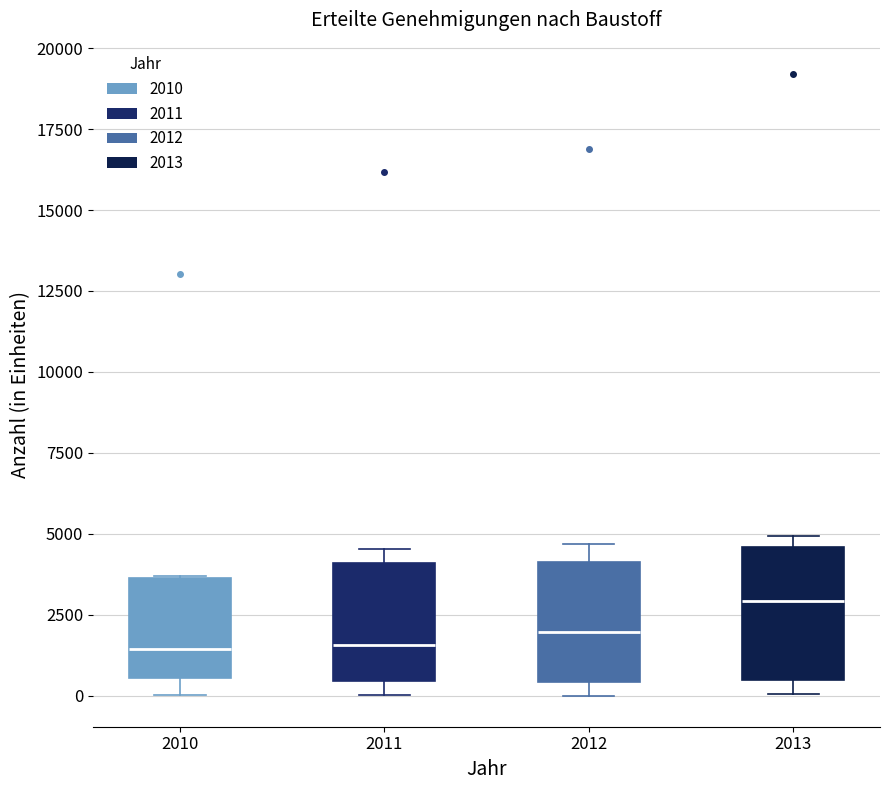

Reading left to right, read every box against the y-axis: the position of its median line, the range the box covers, and the ends of its whiskers. The values are not printed on the chart, so give them approximately, as read against the axis.

2010: median 1500, box 500 to 3500, whiskers 0 to 3500
2011: median 1500, box 500 to 4000, whiskers 0 to 4500
2012: median 2000, box 500 to 4000, whiskers 0 to 4500
2013: median 3000, box 500 to 4500, whiskers 0 to 5000